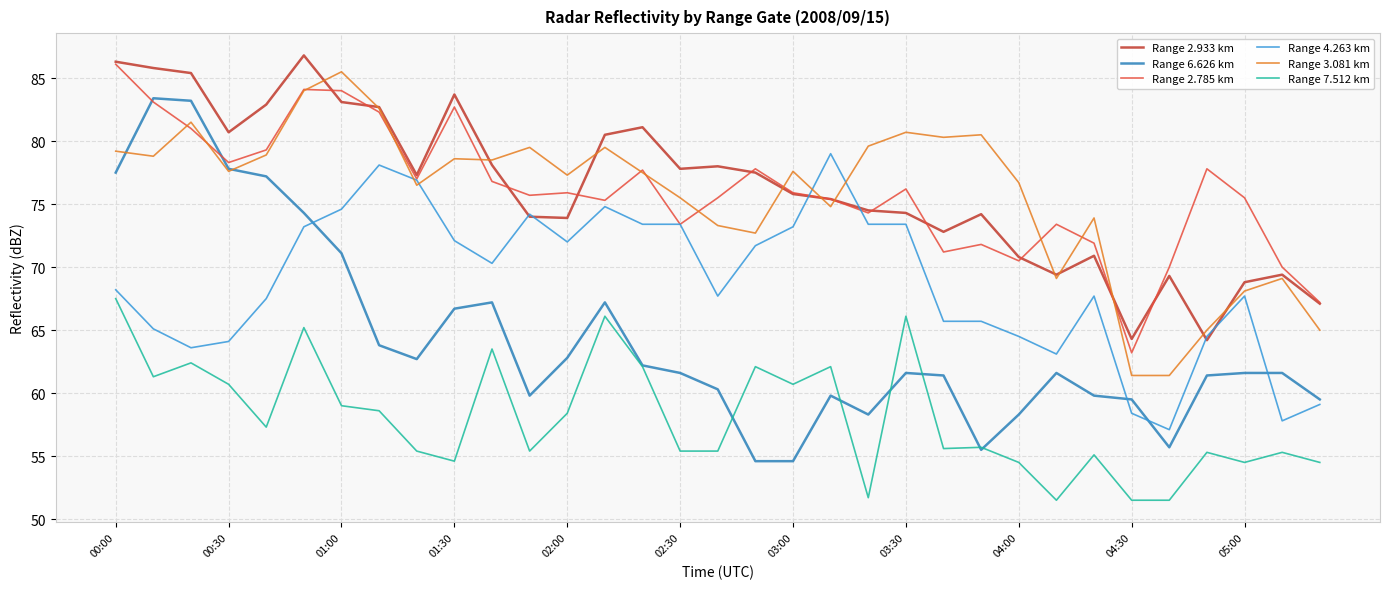

Which series has the widest spread of values?

Range 6.626 km